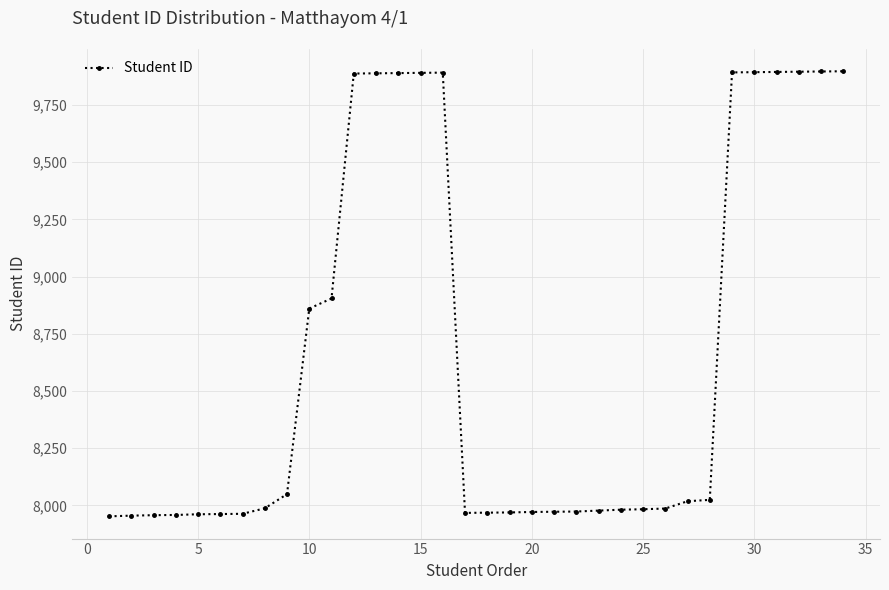

Does the chart display data point markers on the line(s)?

Yes